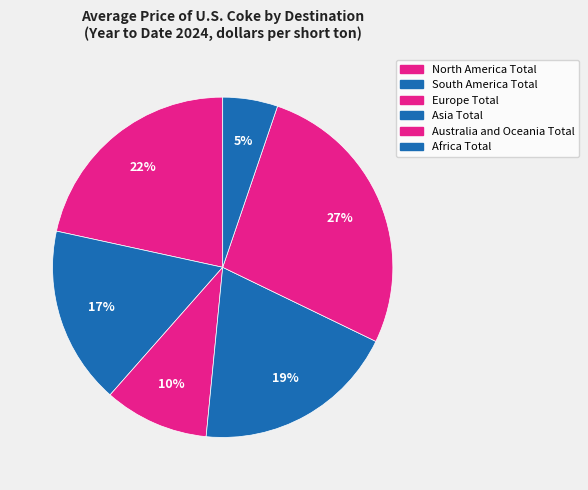

Does Australia and Oceania Total represent more than half of the total?

No